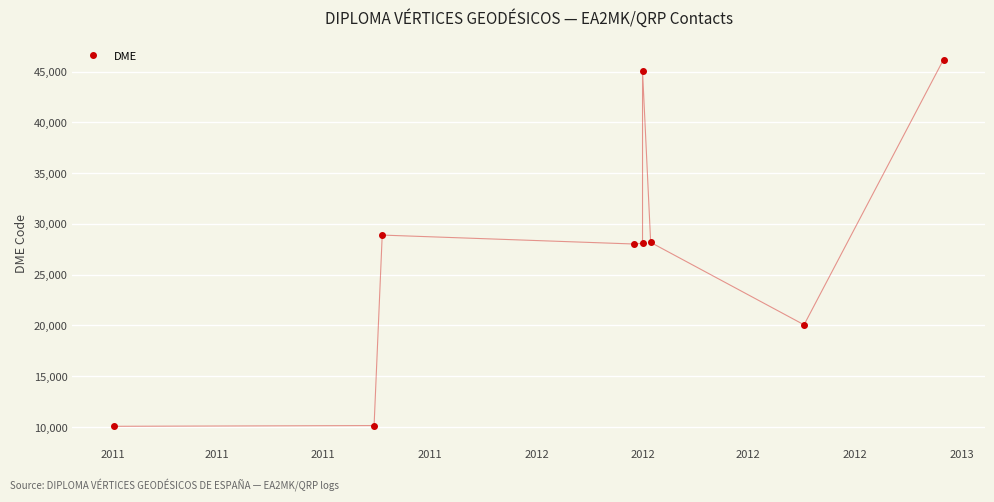

Approximately how many times larger is the value at 2011 compared to 2011?

2.8